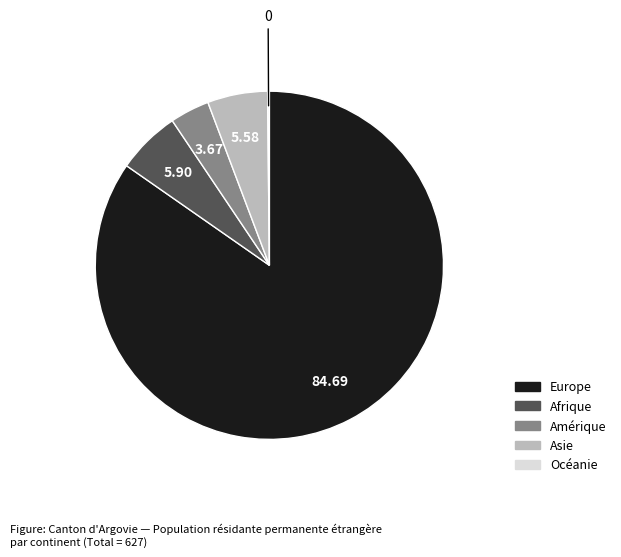

Does any single category account for the majority?

Yes